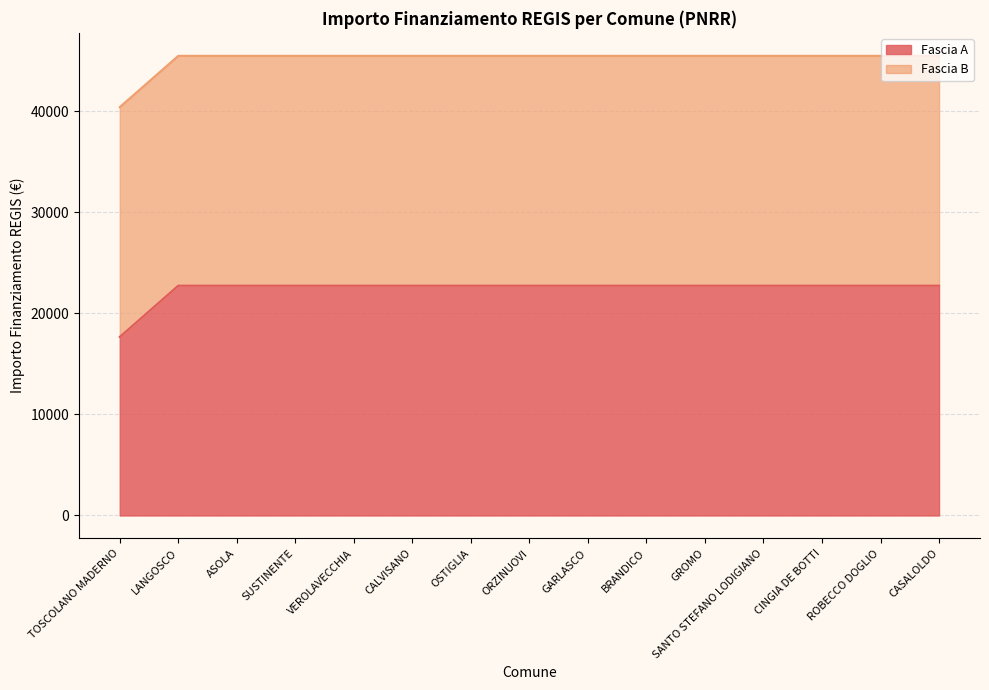

What value does the data have at VEROLAVECCHIA?

22750.0